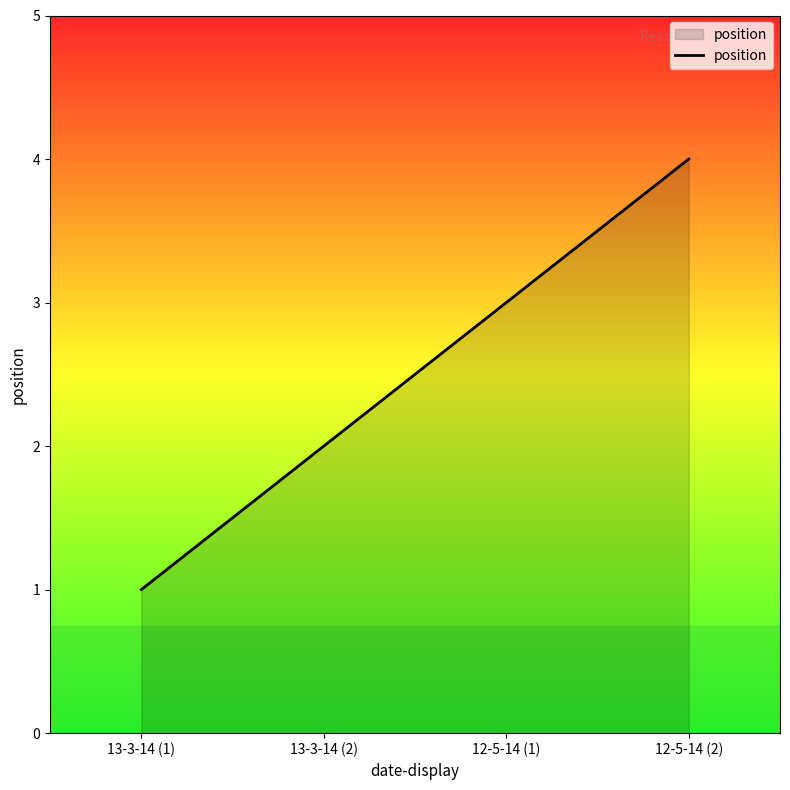

The chart shows a value of 3 at 13-3-14 (2). True or false?

False